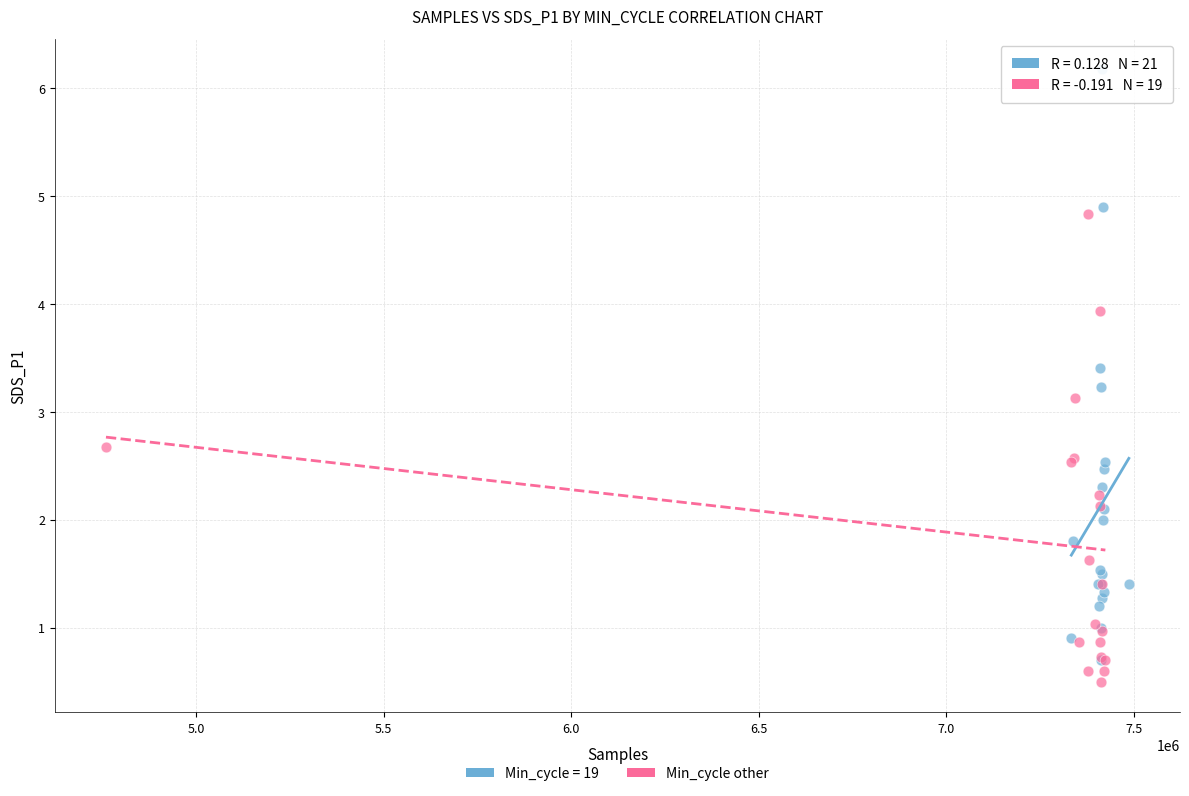

Which series has the widest spread of Y values?

Min_cycle = 19